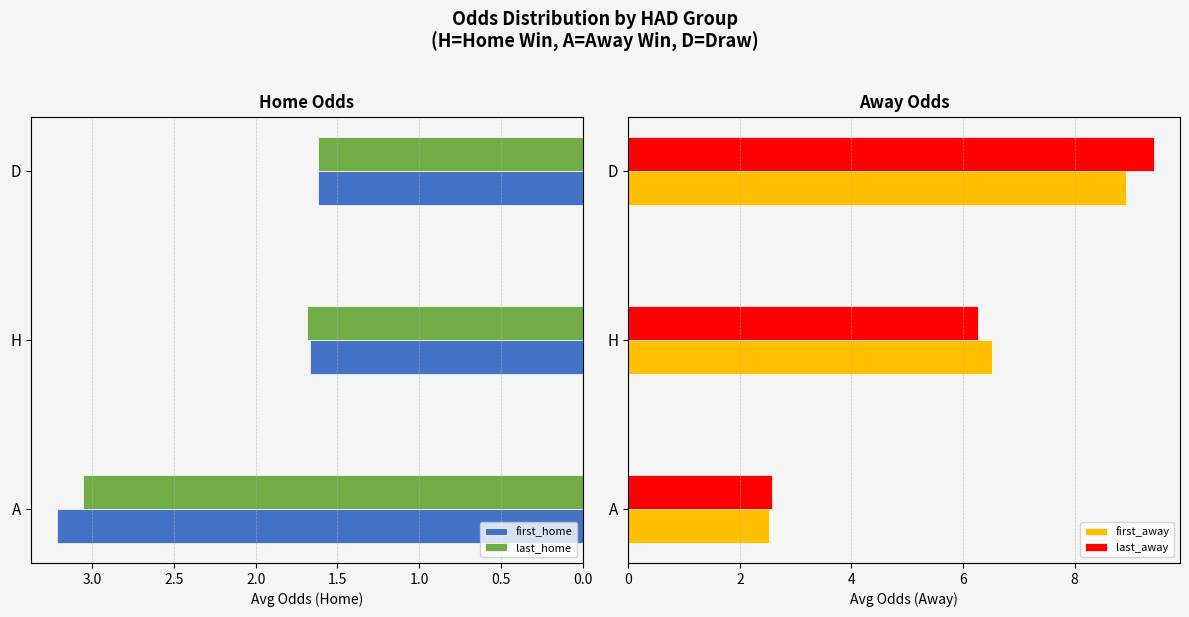

The value of first_home at A is 4.9. True or false?

False